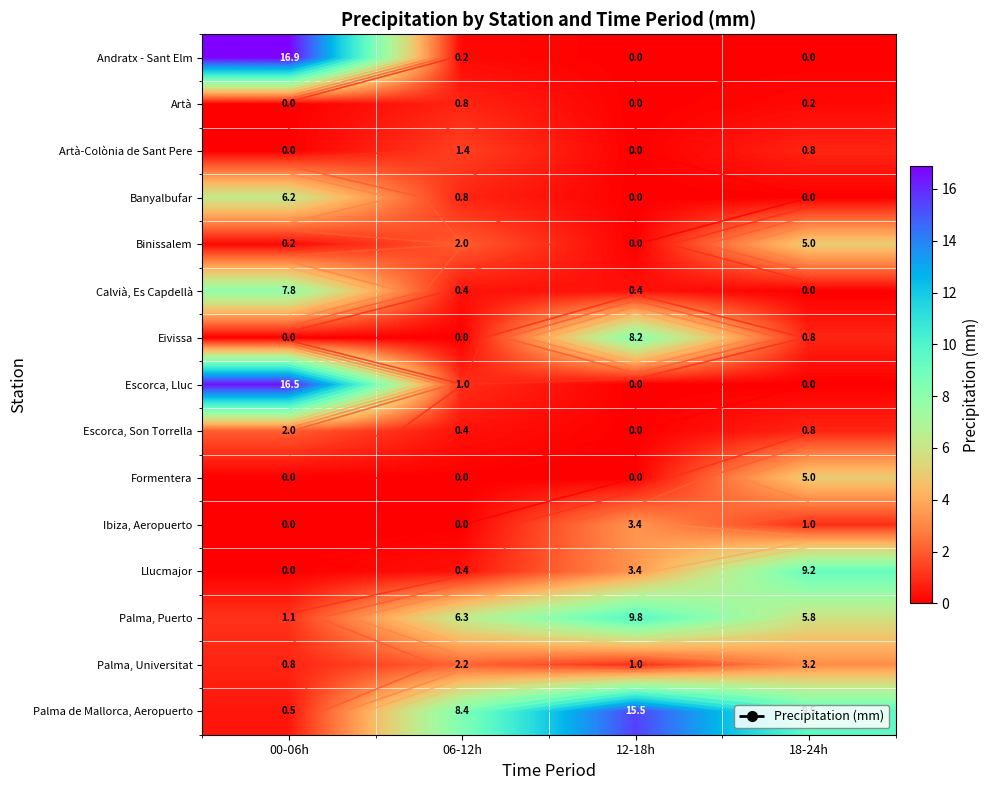

What is the greatest value displayed?

16.9